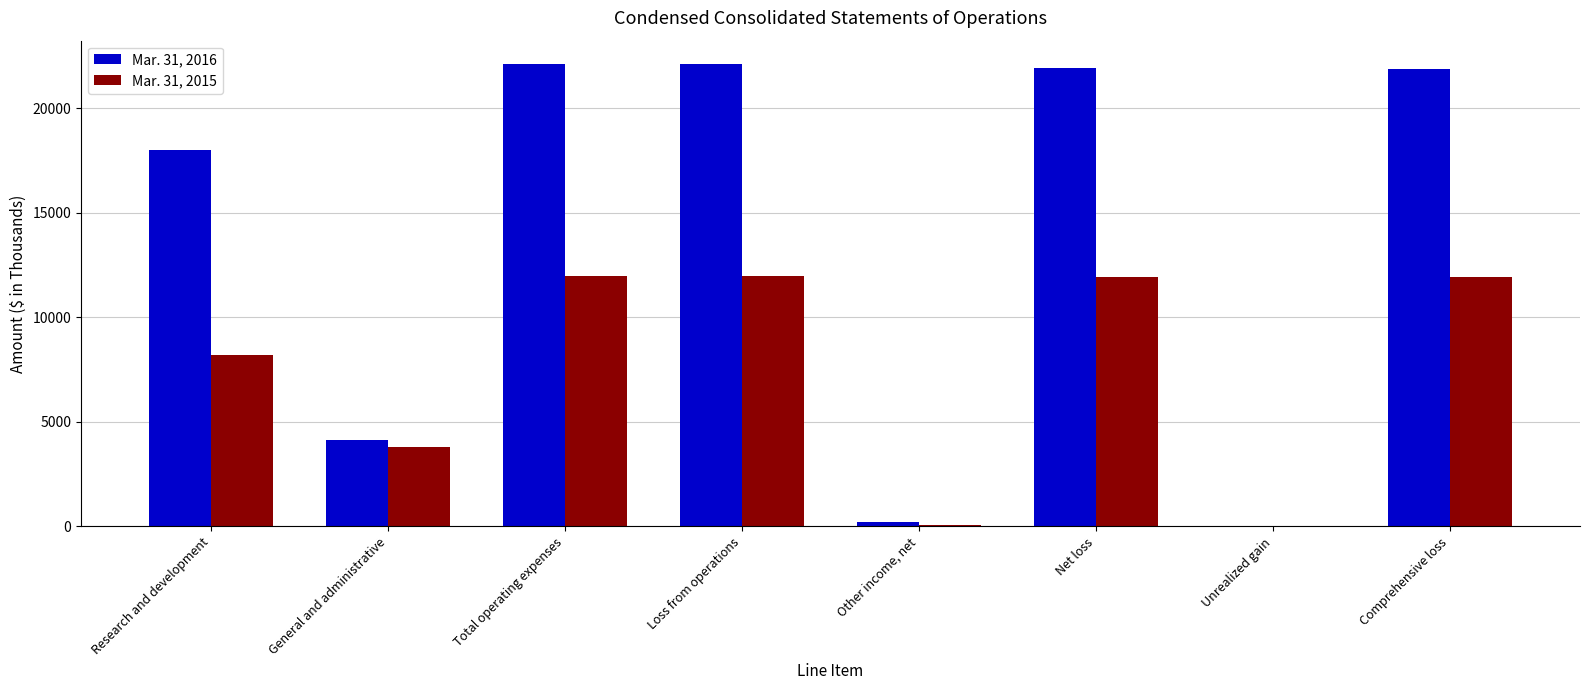

The value of Mar. 31, 2015 at Net loss is 11940. True or false?

True